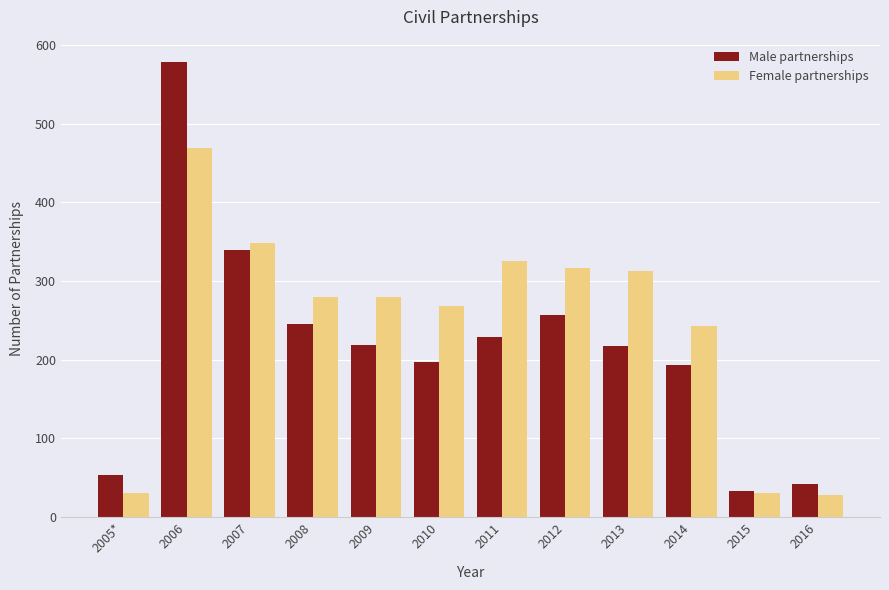

What is the label of the 10th bar from the left?

2014